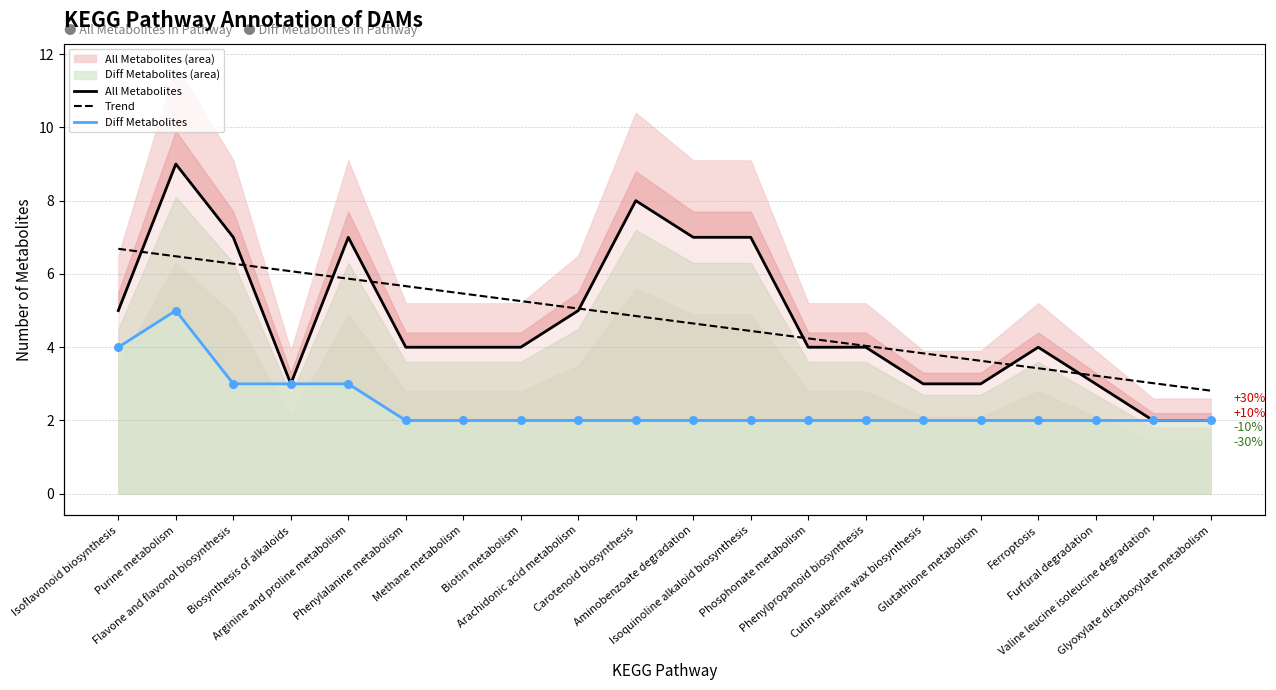

Which series contains the highest Y value?

All Metabolites